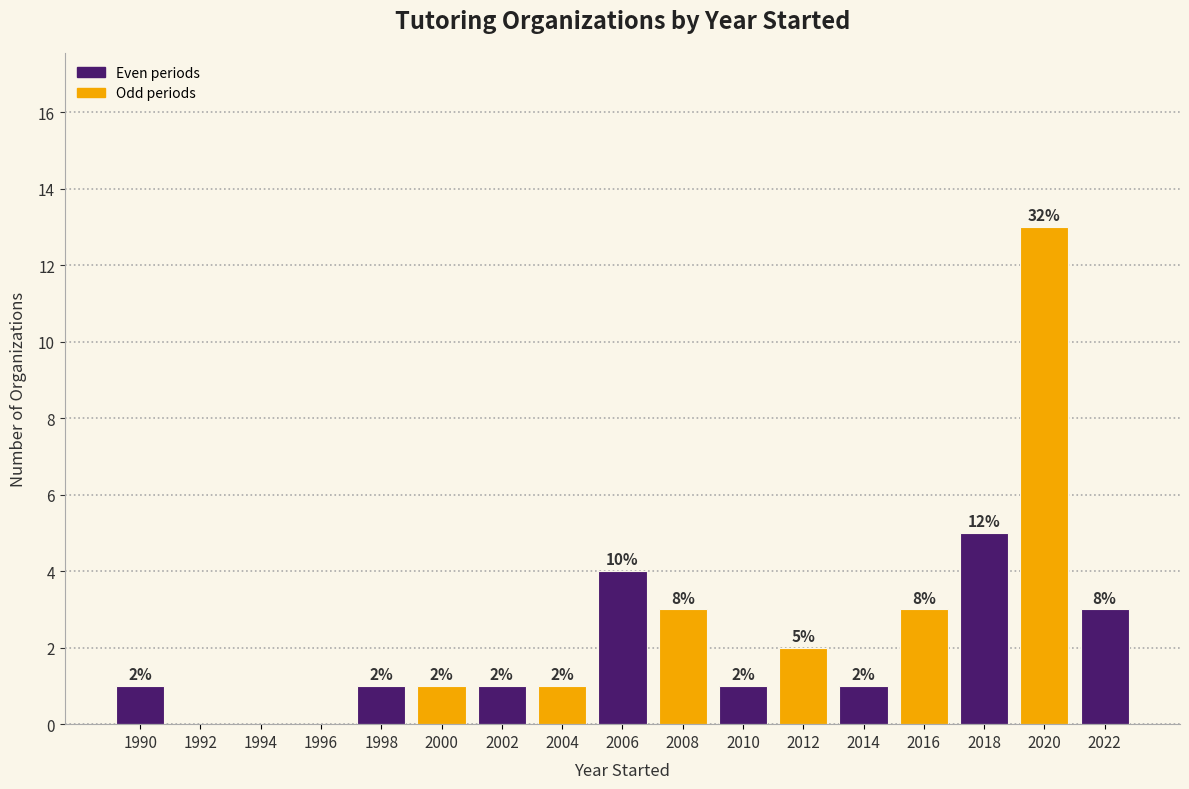

Reading right to left, list all the values displayed in this chart.

2022=3	2020=13	2018=5	2016=3	2014=1	2012=2	2010=1	2008=3	2006=4	2004=1	2002=1	2000=1	1998=1	1996=0	1994=0	1992=0	1990=1